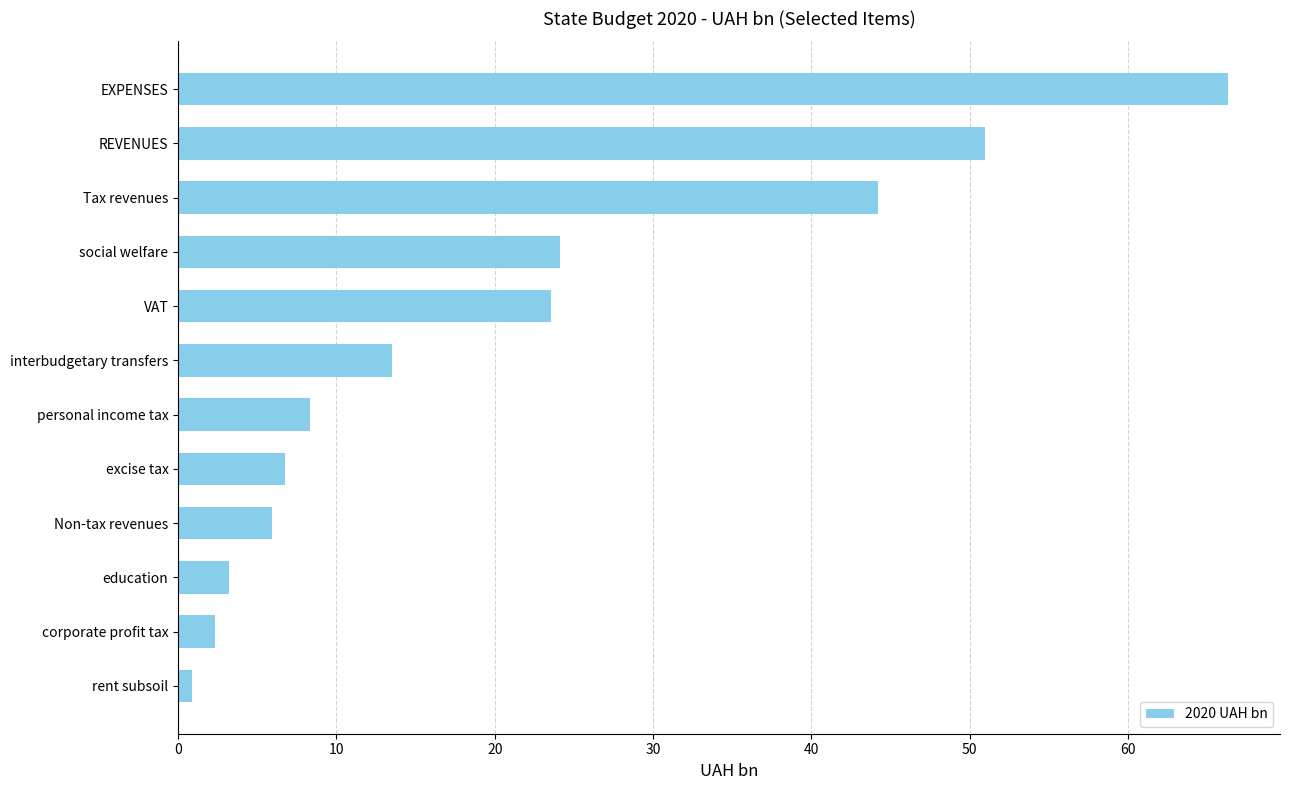

What is the change in value from interbudgetary transfers to social welfare?

+10.6